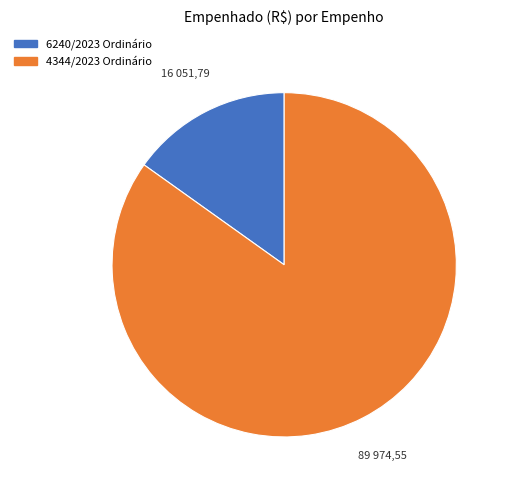

Is it true that 4344/2023 Ordinário is 85% of the pie?

True